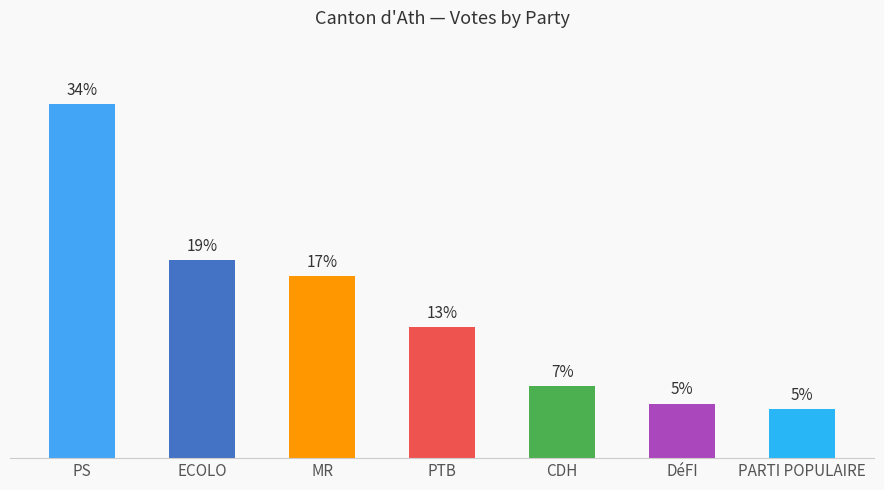

Are the bars horizontal?

No